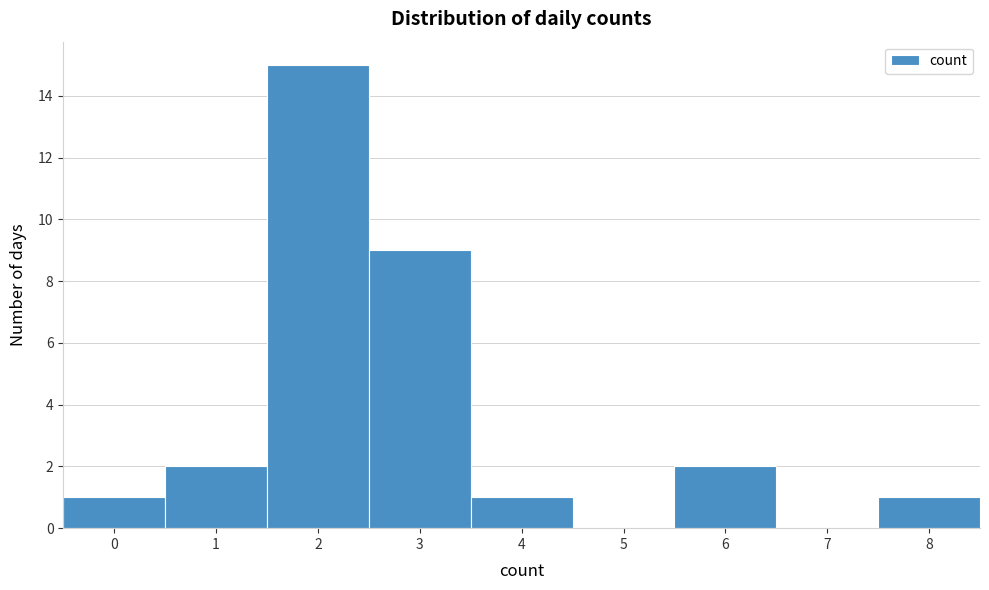

Reading left to right, transcribe this chart: for each bar, give the range it covers on the x-axis and its height. The values are not printed on the chart, so give them approximately, as read against the axis.

-0.5 to 0.5: 1
0.5 to 1.5: 2
1.5 to 2.5: 15
2.5 to 3.5: 9
3.5 to 4.5: 1
4.5 to 5.5: 0
5.5 to 6.5: 2
6.5 to 7.5: 0
7.5 to 8.5: 1